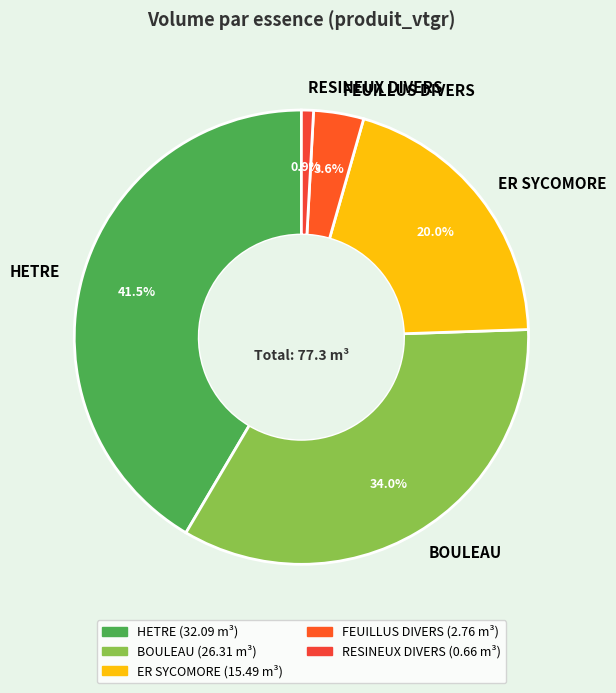

Which slice is the largest?

HETRE